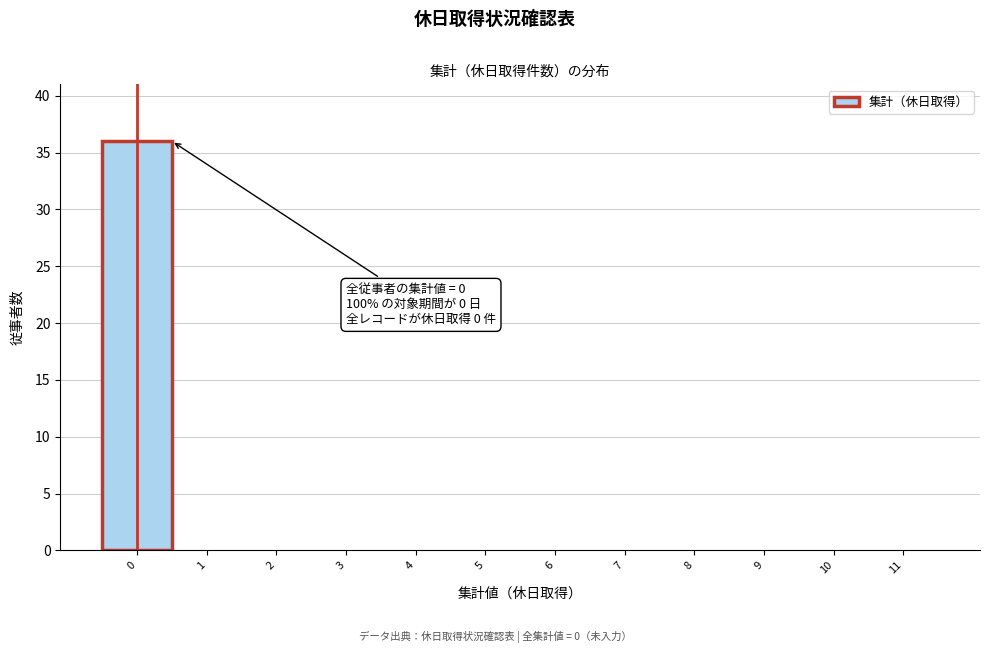

Which range on the x-axis has the tallest bar?

-0.5 to 0.5